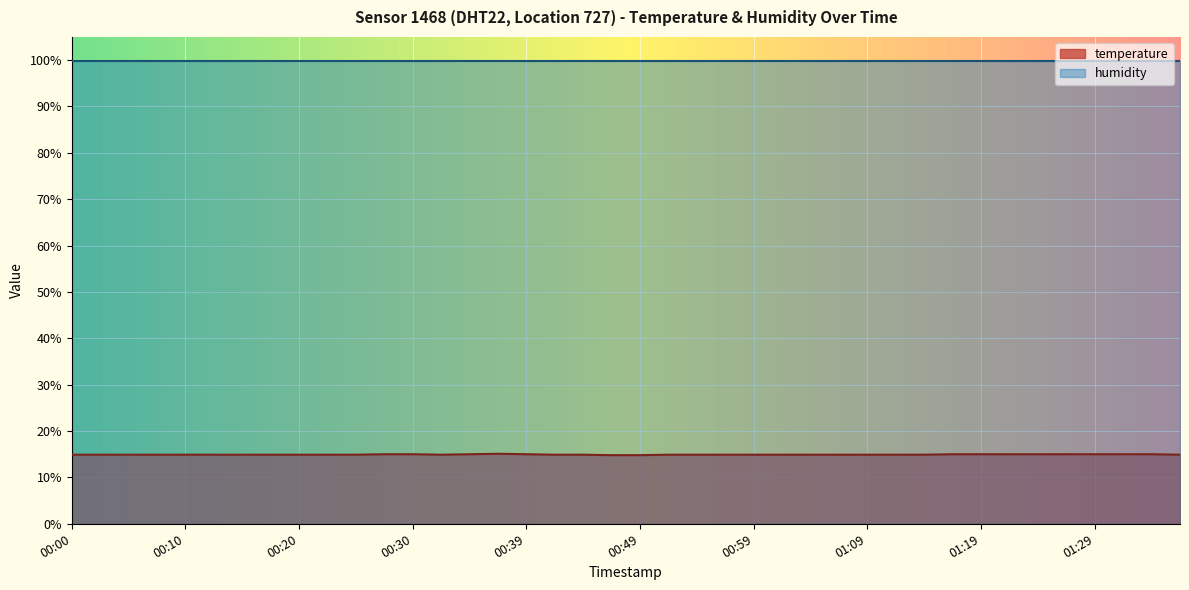

How many lines are shown in the chart?

2